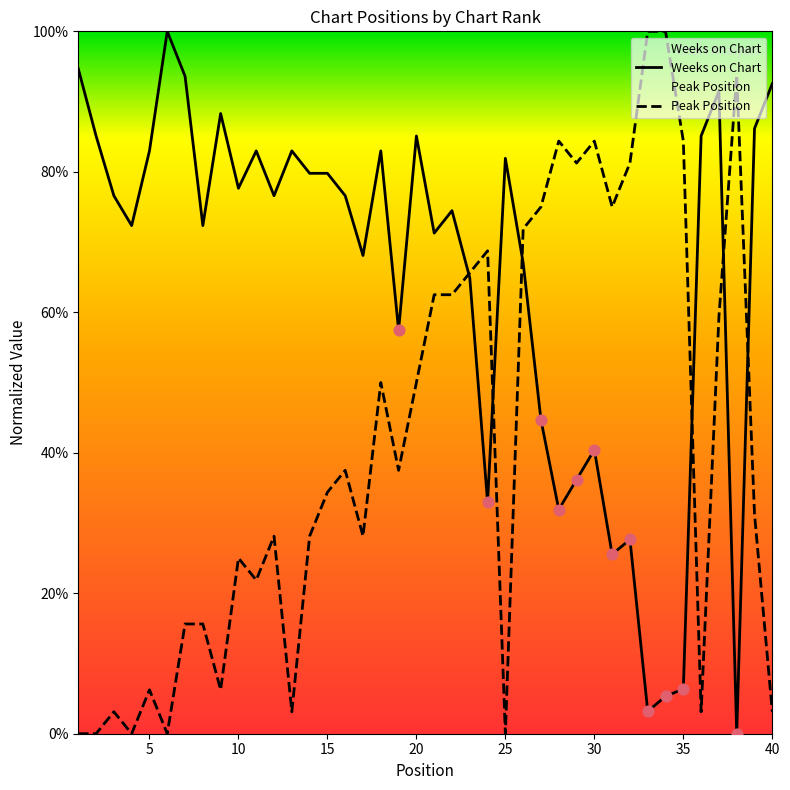

What is the total value across all series at 21?

133.8